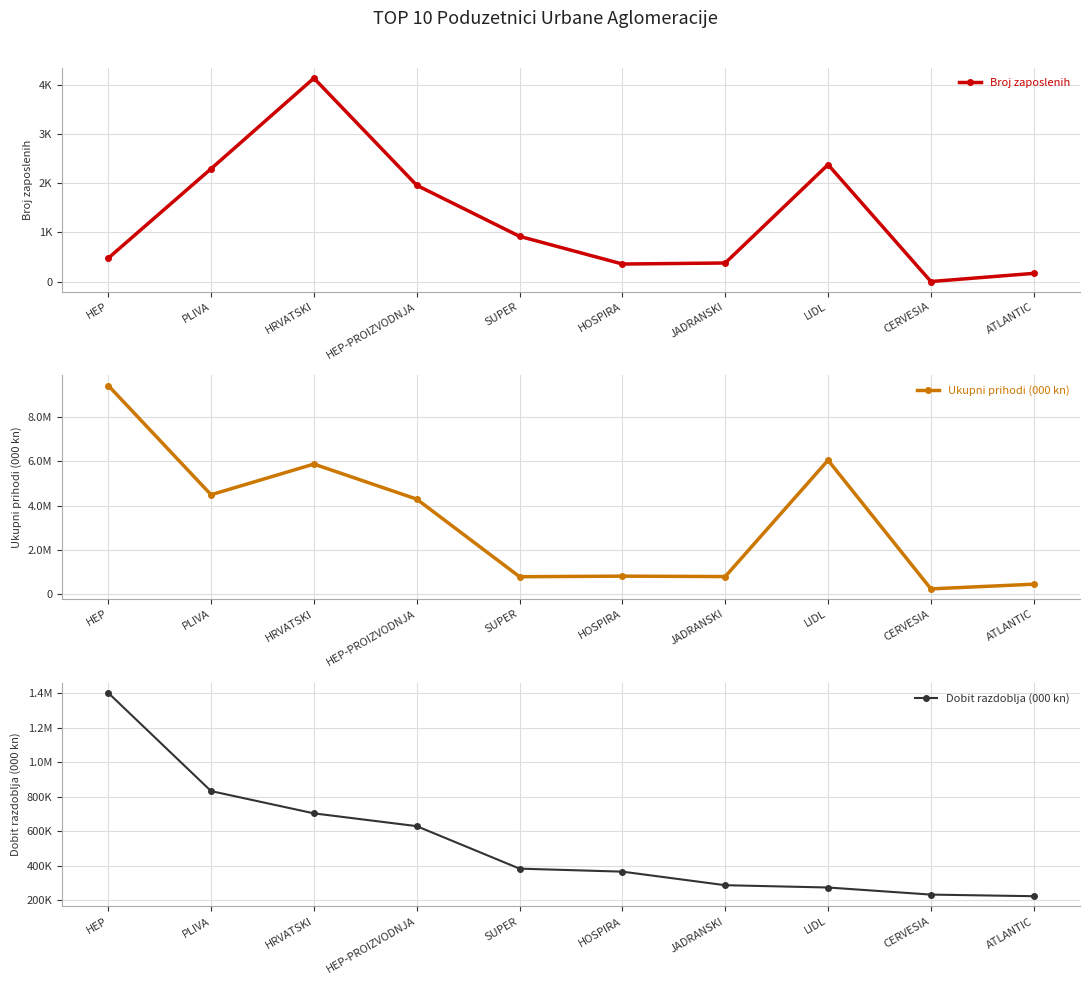

What is the sum of the Broj zaposlenih values at ATLANTIC and PLIVA?

2459.0